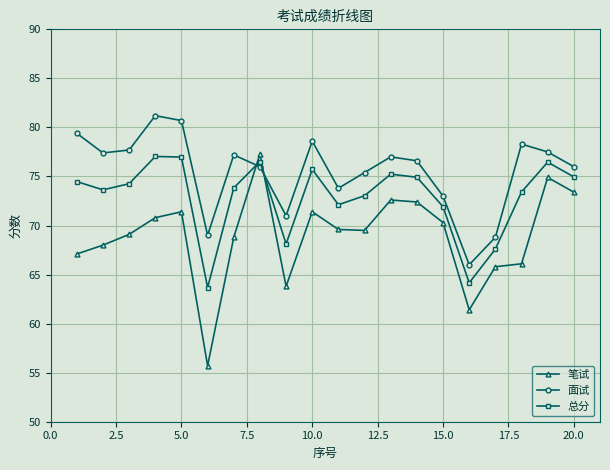

Which series has the widest spread of values?

笔试